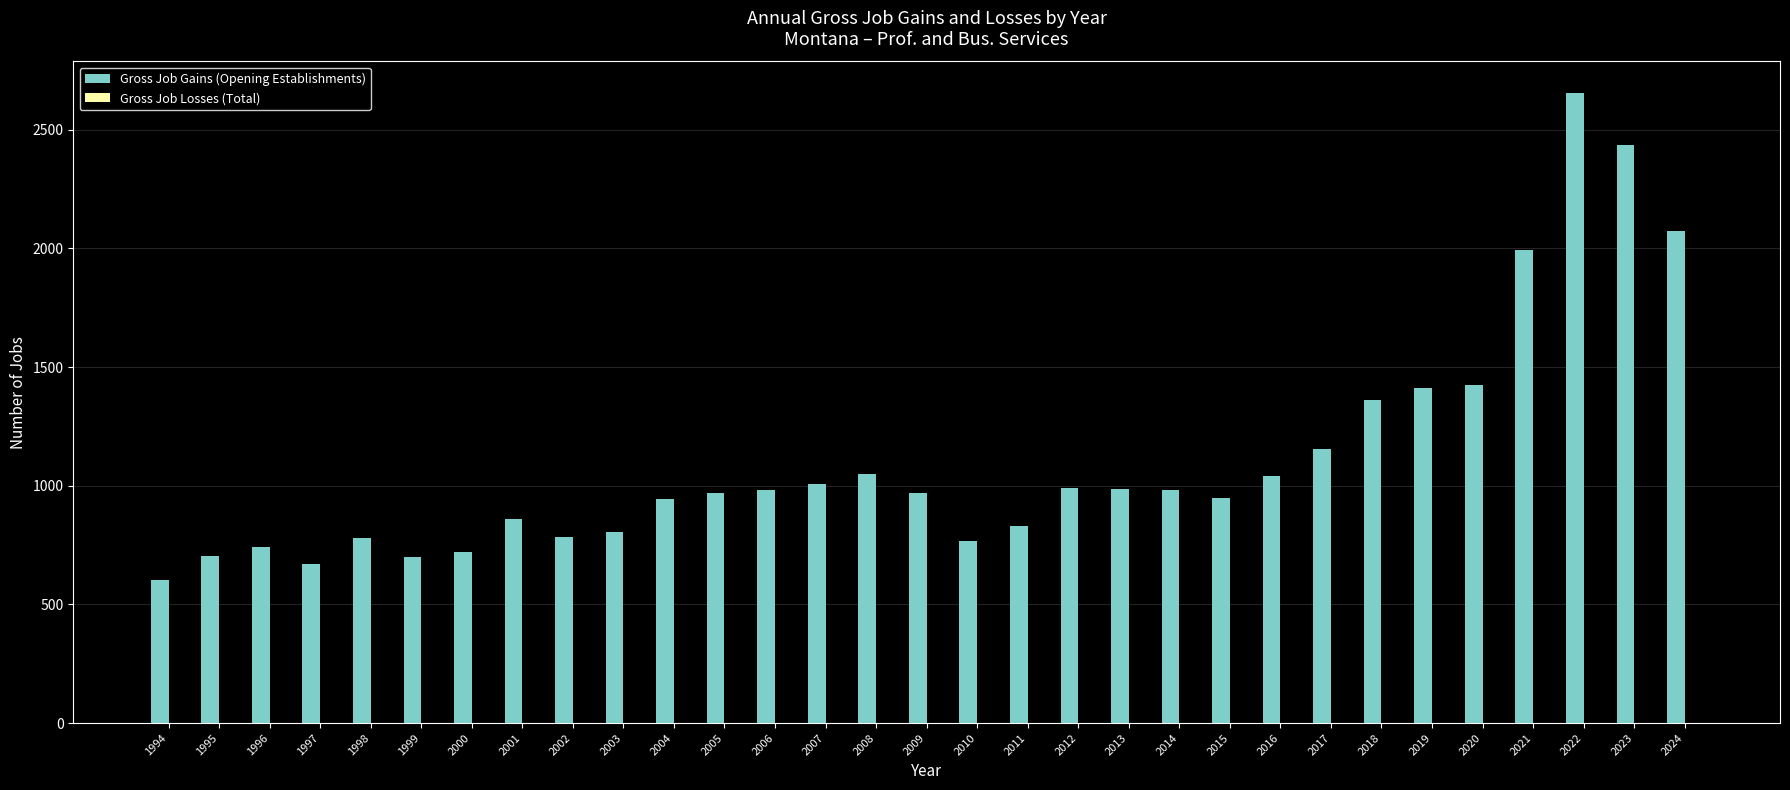

What is the sum of all values?

34344